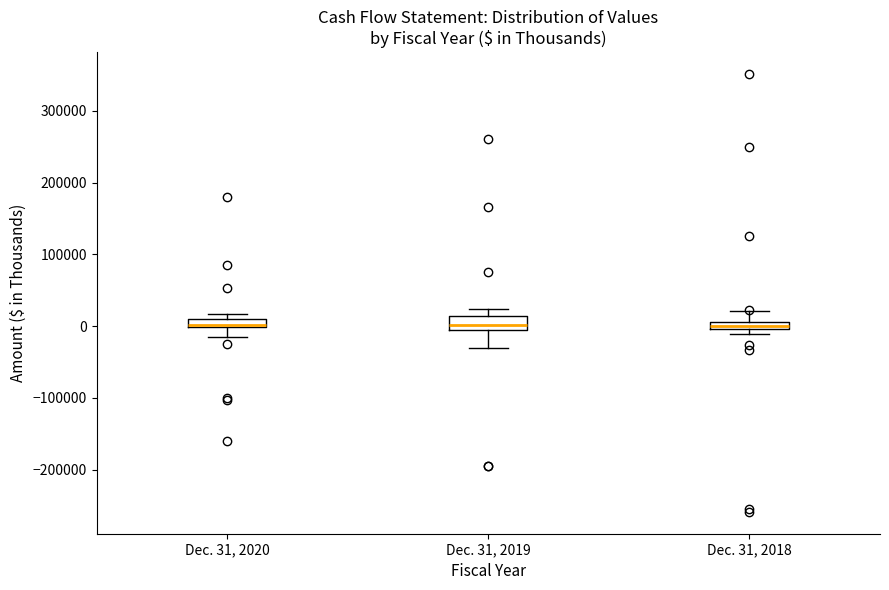

Where is the lower edge of the box for Dec. 31, 2018 on the y-axis? The values are not printed on the chart, so give them approximately, as read against the axis.

0